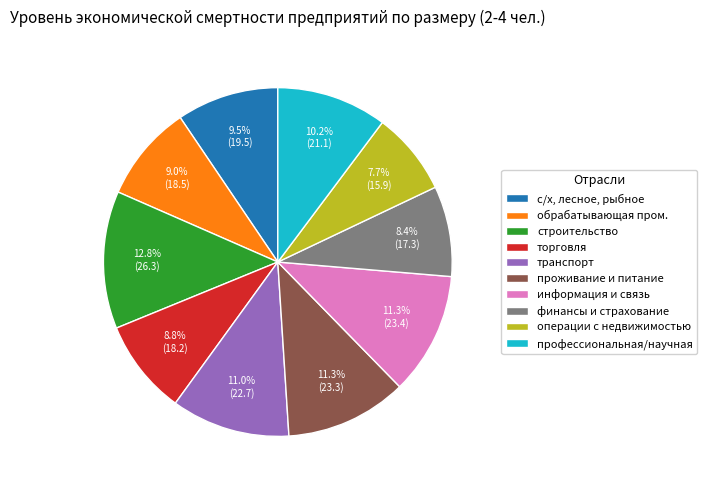

How many segments does this pie chart have?

10